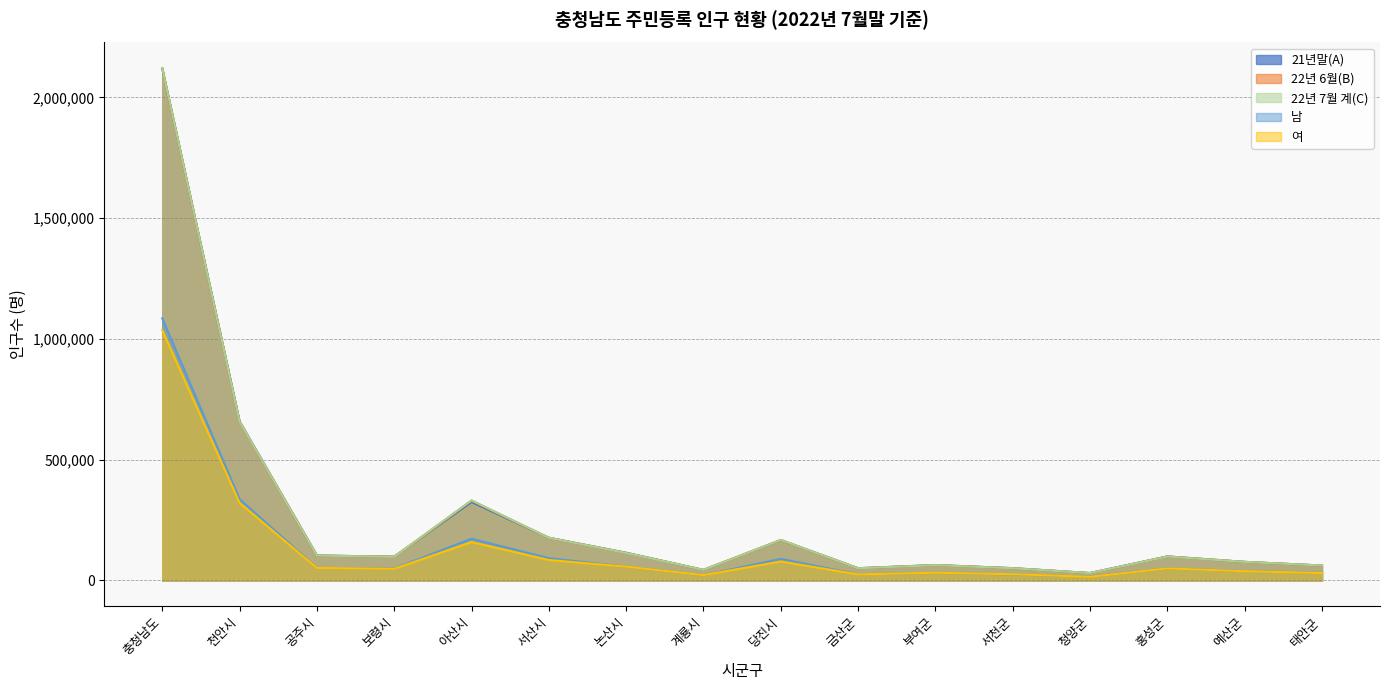

What is the minimum value for 22년 7월 계(C)?

30392